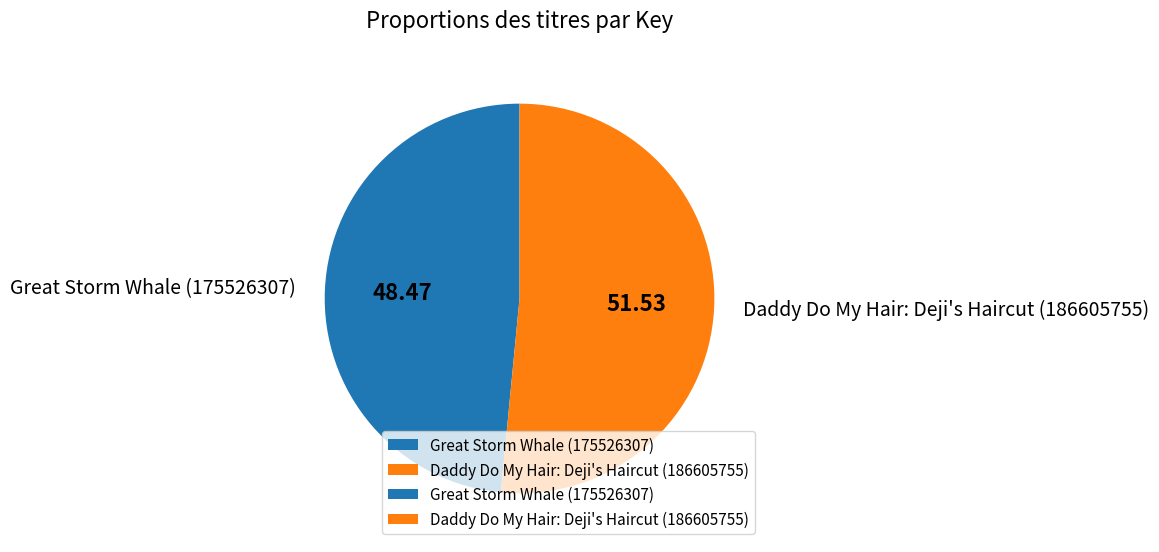

Is there a majority slice in this chart?

Yes